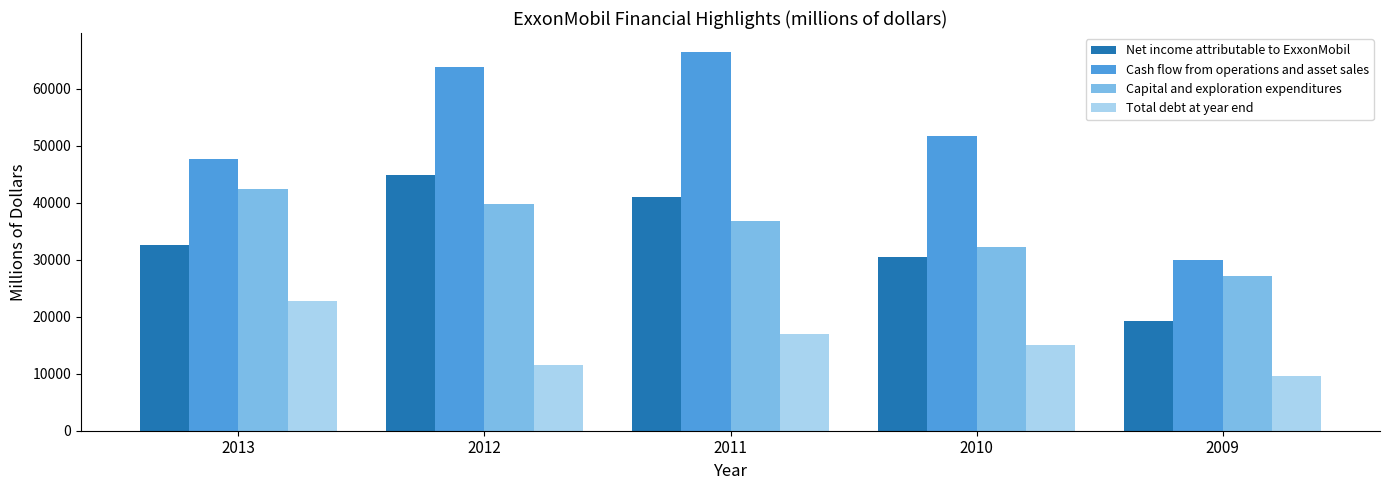

At which label does Total debt at year end first exceed 15014?

2013